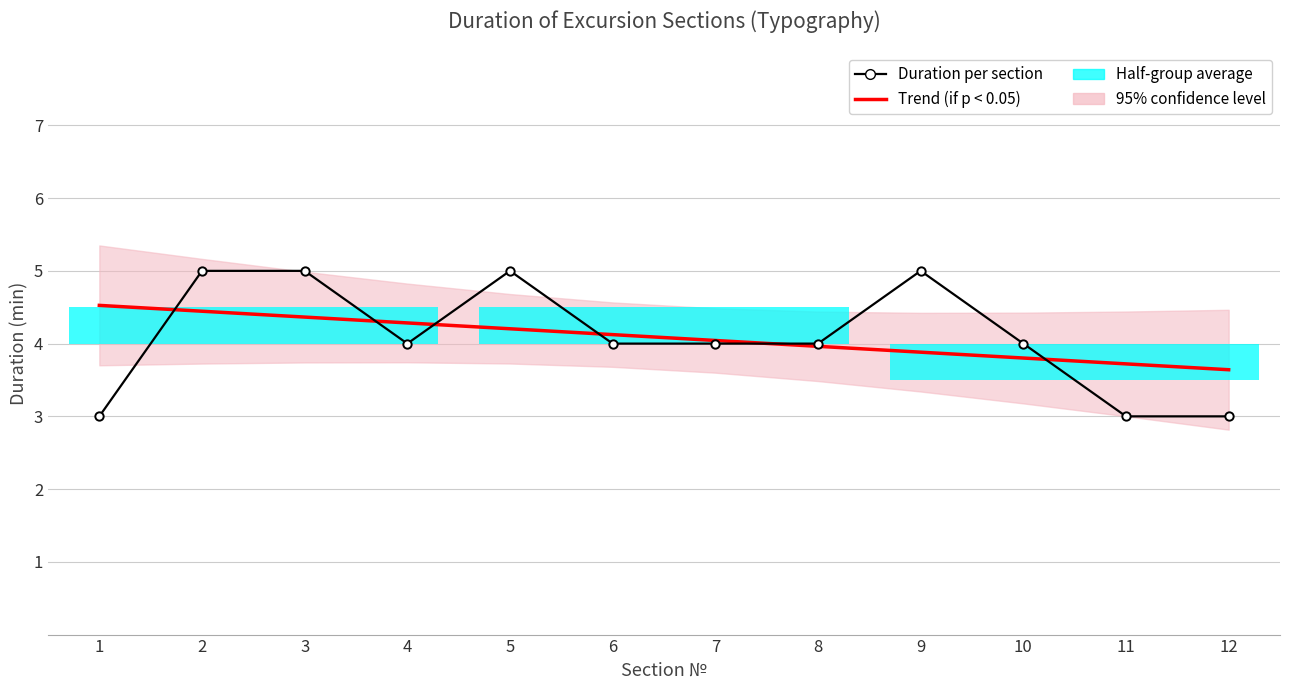

Read the Trend (if p < 0.05) value at 6.

4.1